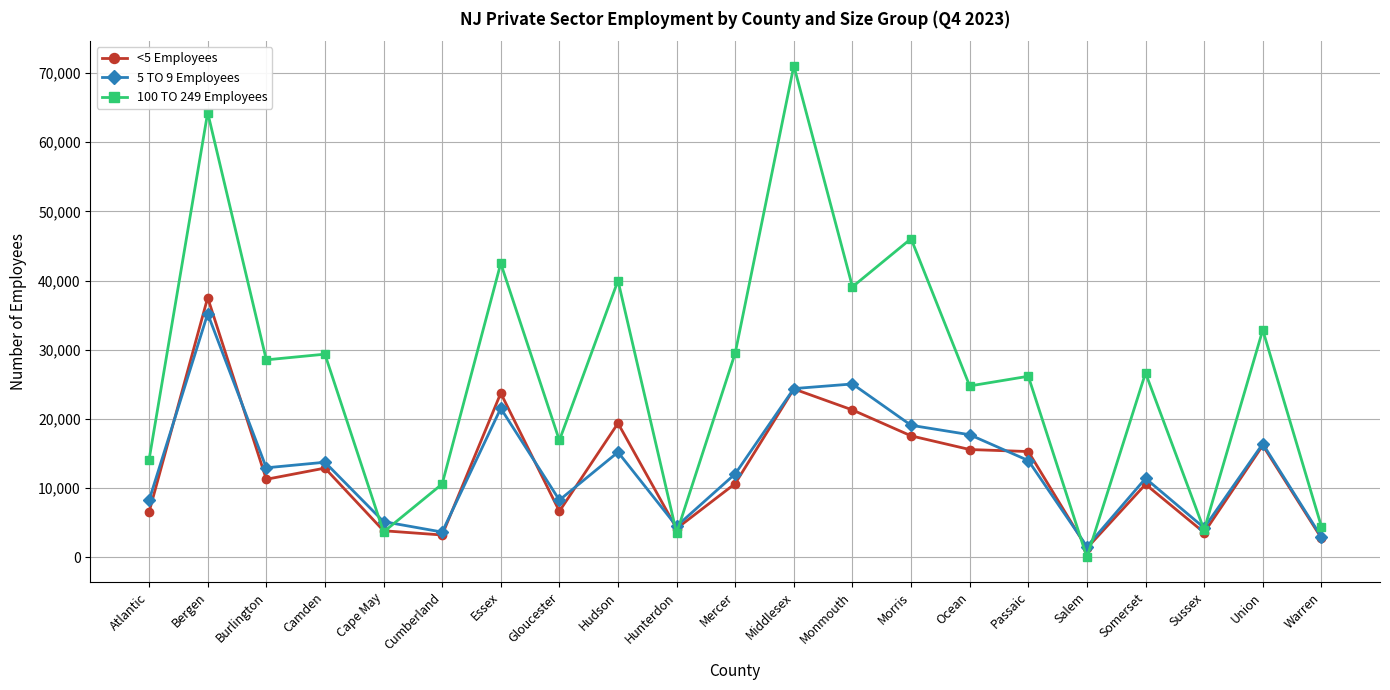

What is the average value of the 5 TO 9 Employees series?

13206